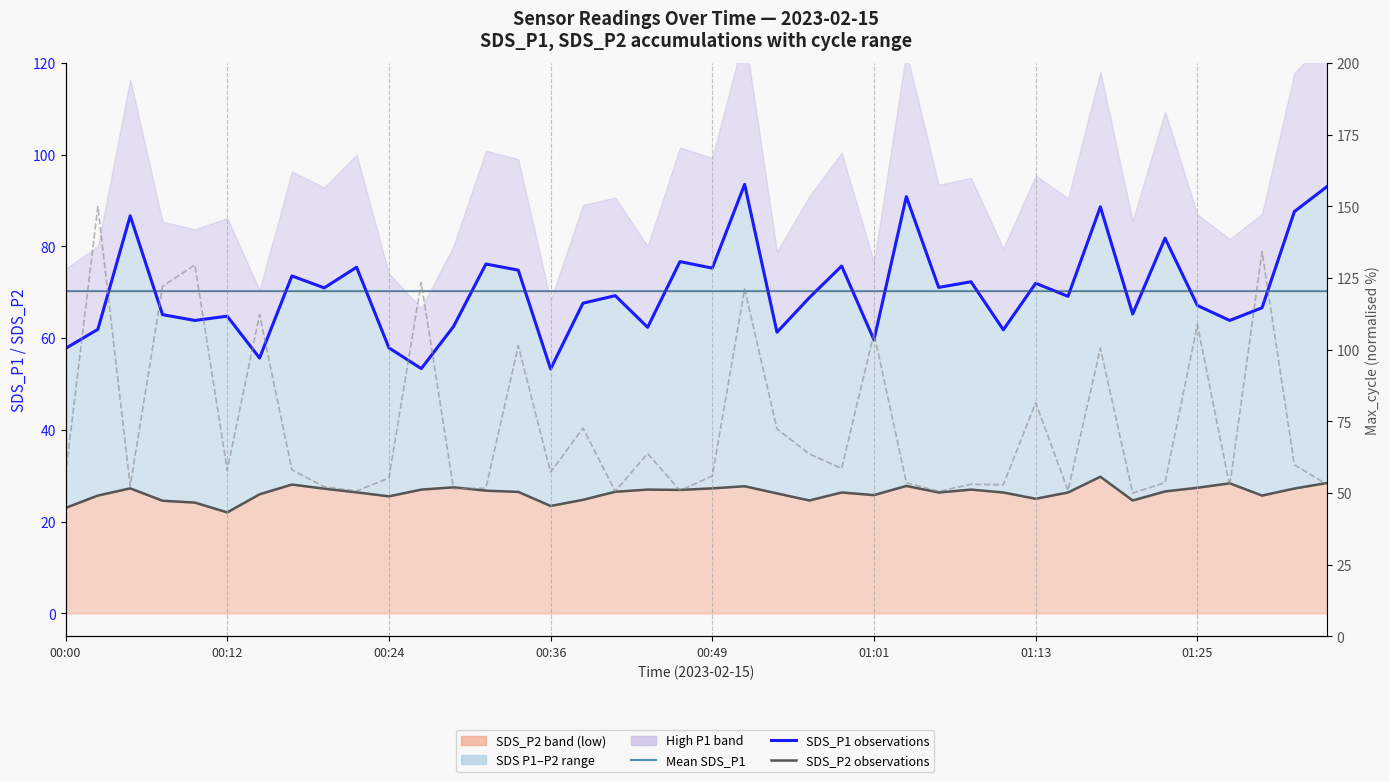

List the series in order of their peak value, lowest first.

SDS_P2 observations, Mean SDS_P1 (median), SDS_P1 observations, Max_cycle (normalised %)